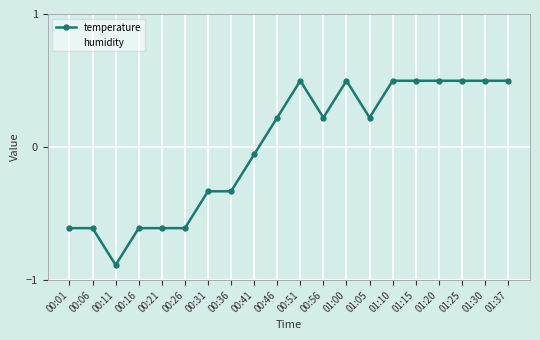

Which series has the largest total across all categories?

temperature